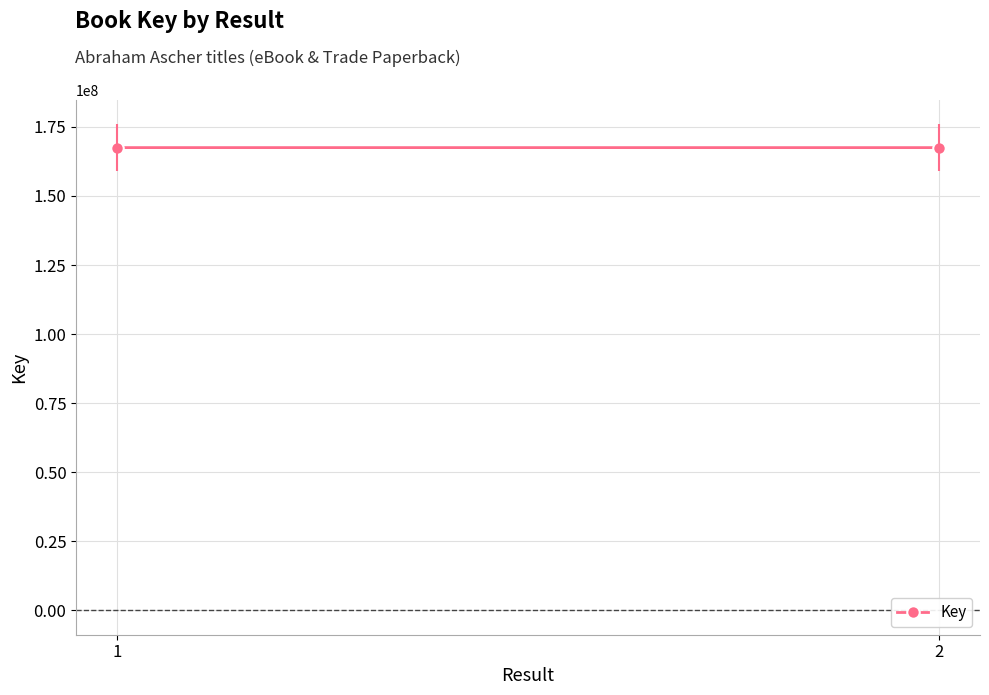

List the labels in order of value, smallest first.

2, 1